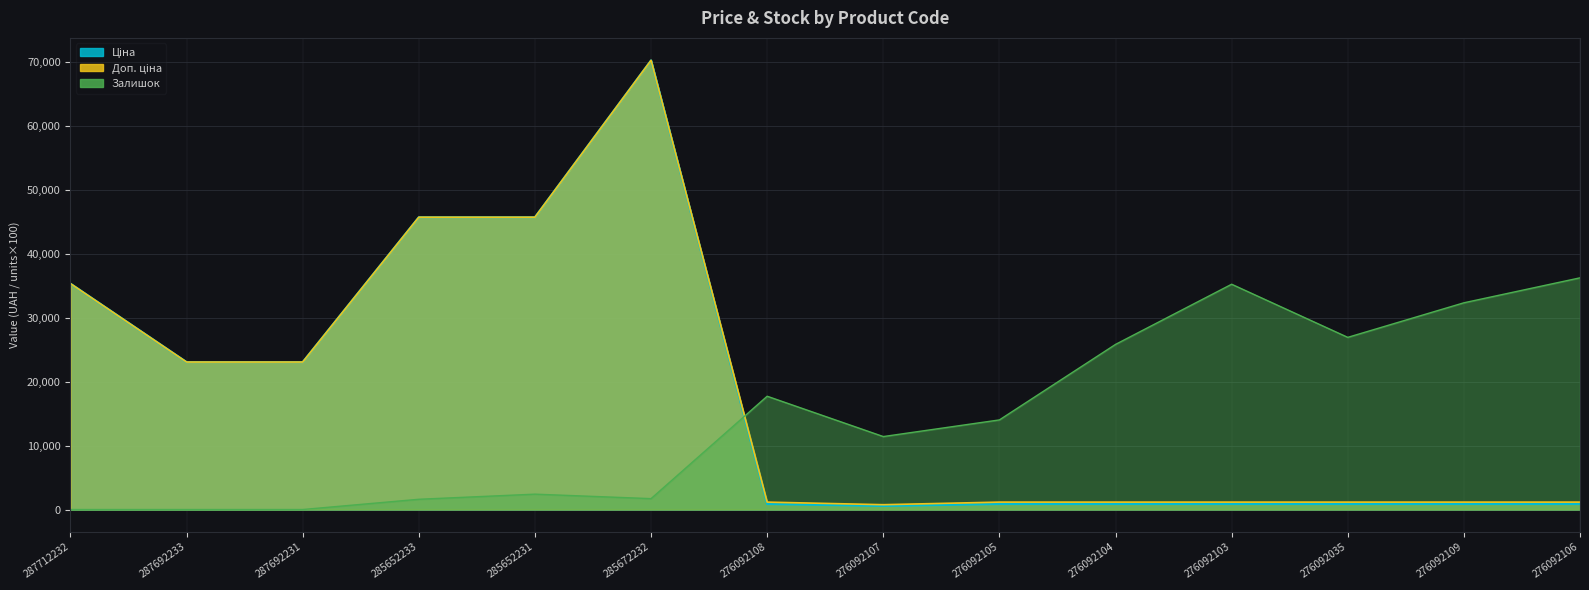

List the series in order of their peak value, highest first.

Ціна, Доп. ціна, Залишок